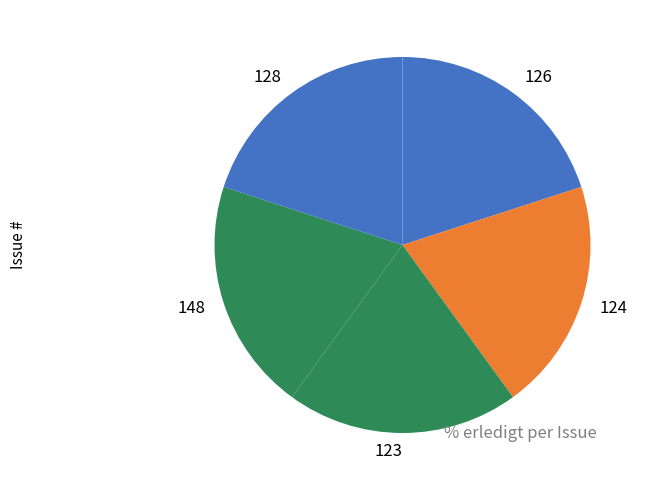

Does 128 represent more than half of the total?

No